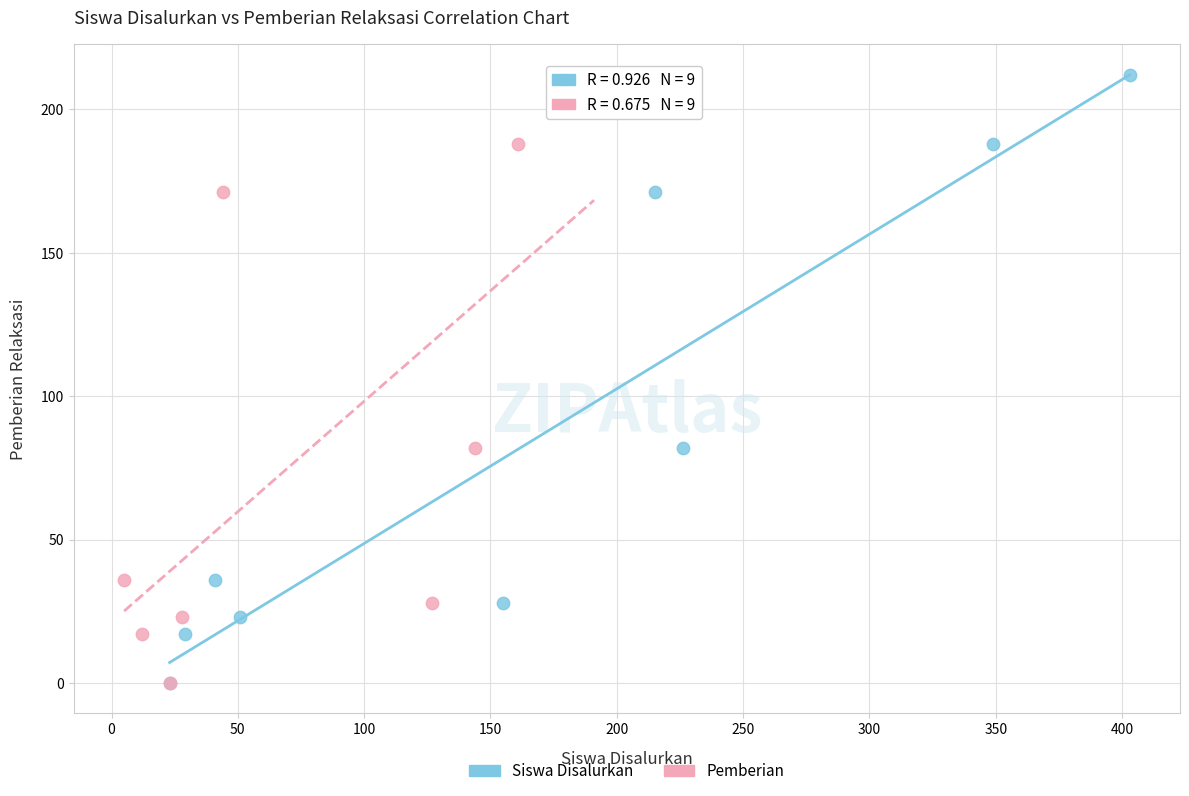

What are all the series names shown in the legend?

Siswa Disalurkan, Pemberian